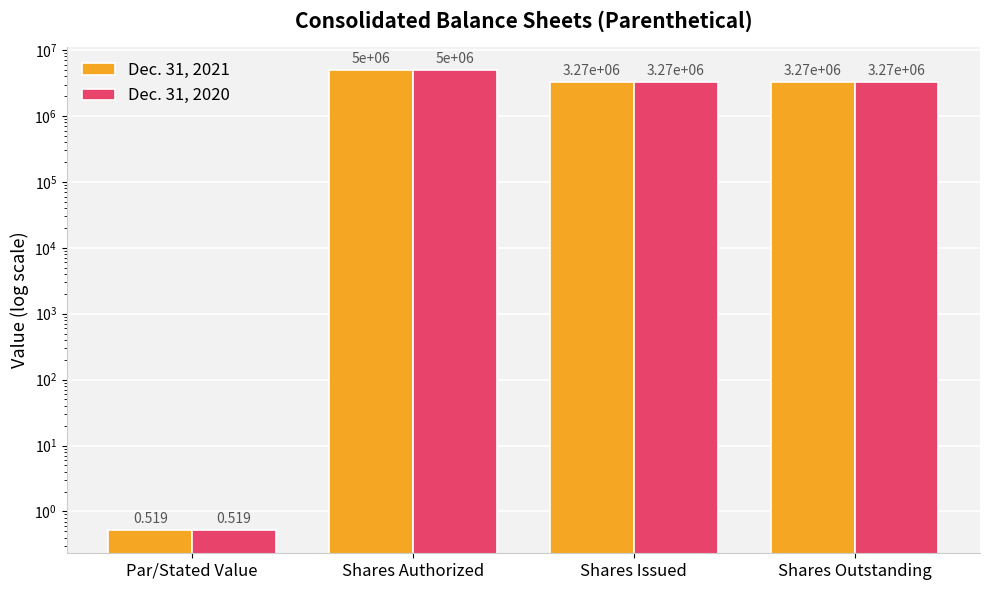

Where does the Dec. 31, 2021 series first go above 3265837?

Shares Authorized